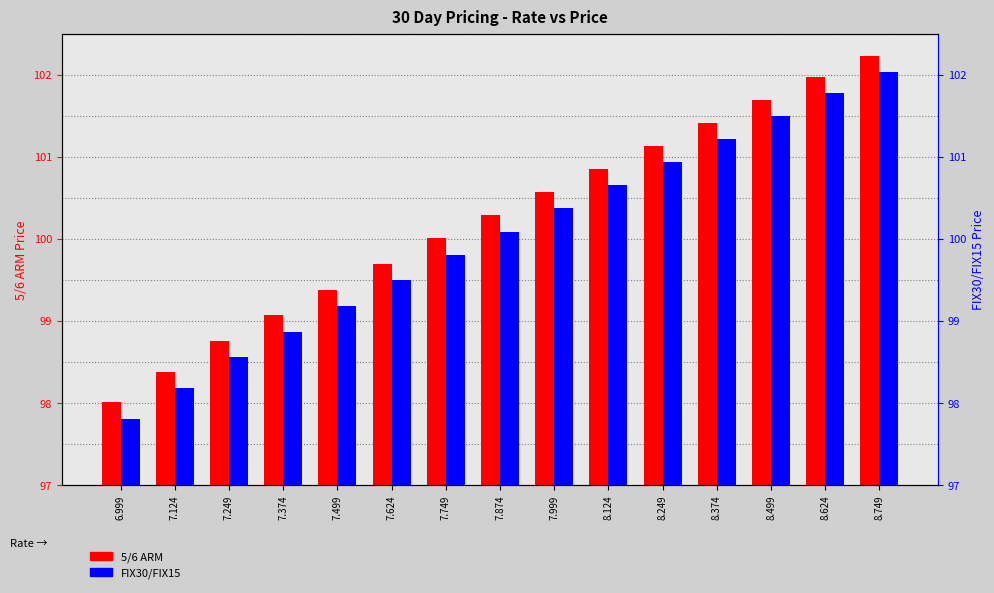

What is the label of the 5th bar from the left?

7.499